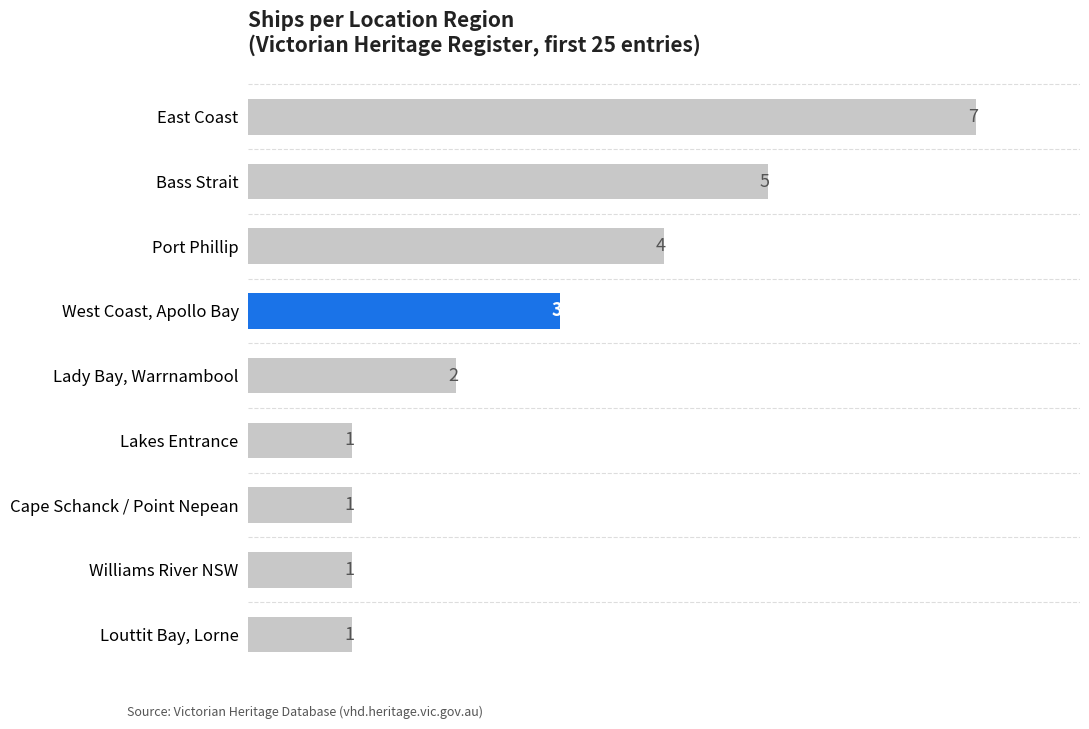

What is the minimum value shown in the chart?

1